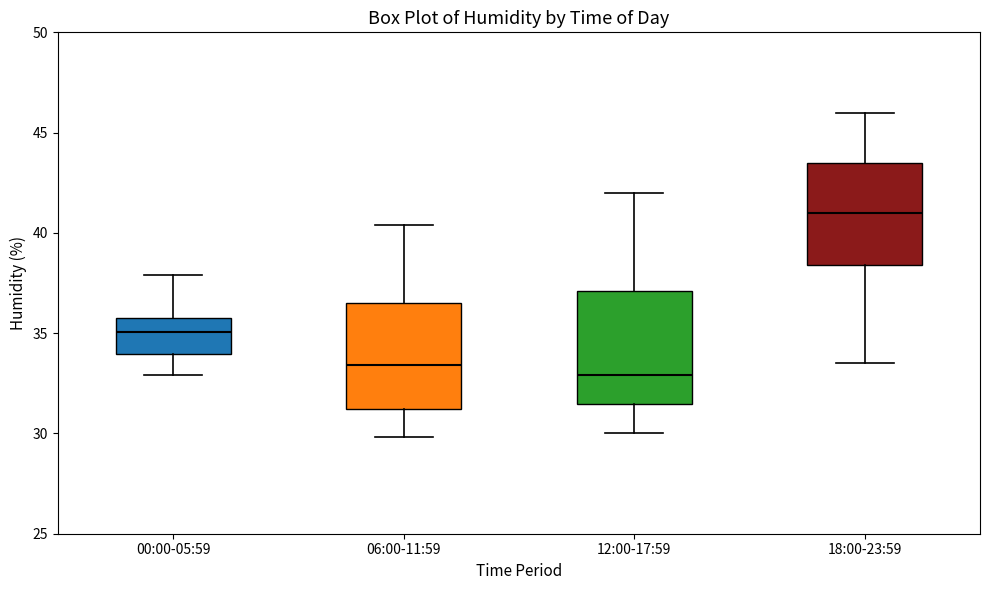

Which box's median line is the lowest?

12:00-17:59